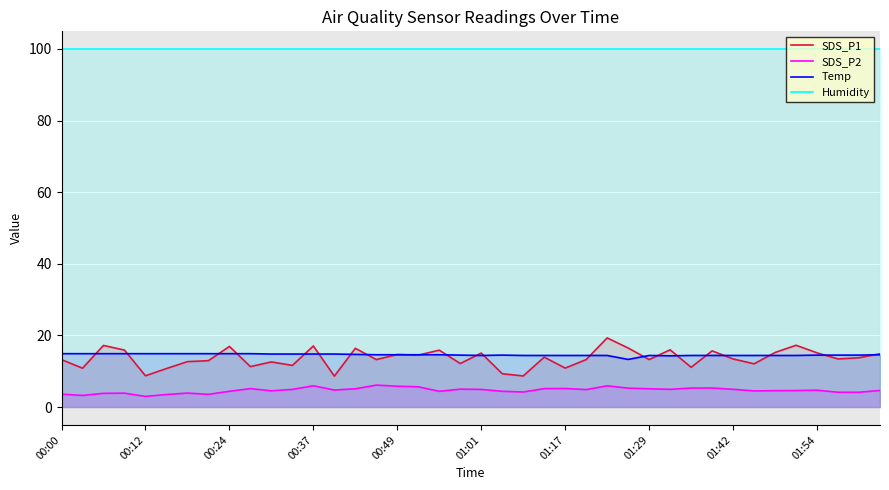

At which label does SDS_P1 first exceed 13?

00:00